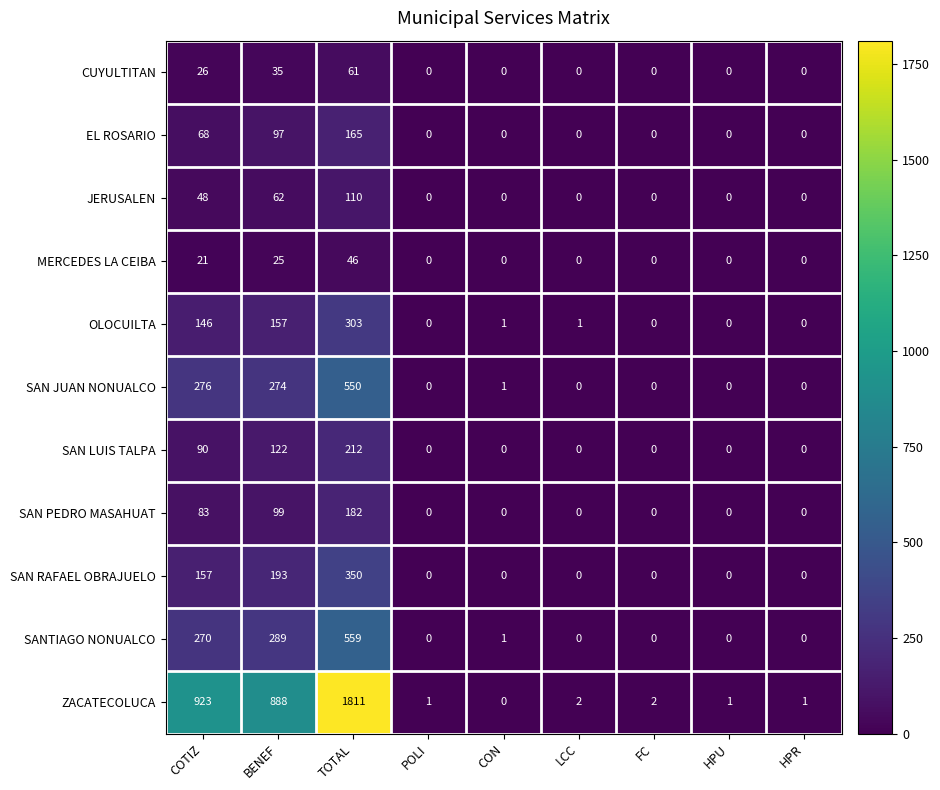

What is the difference between the maximum and minimum values in the OLOCUILTA series?

303